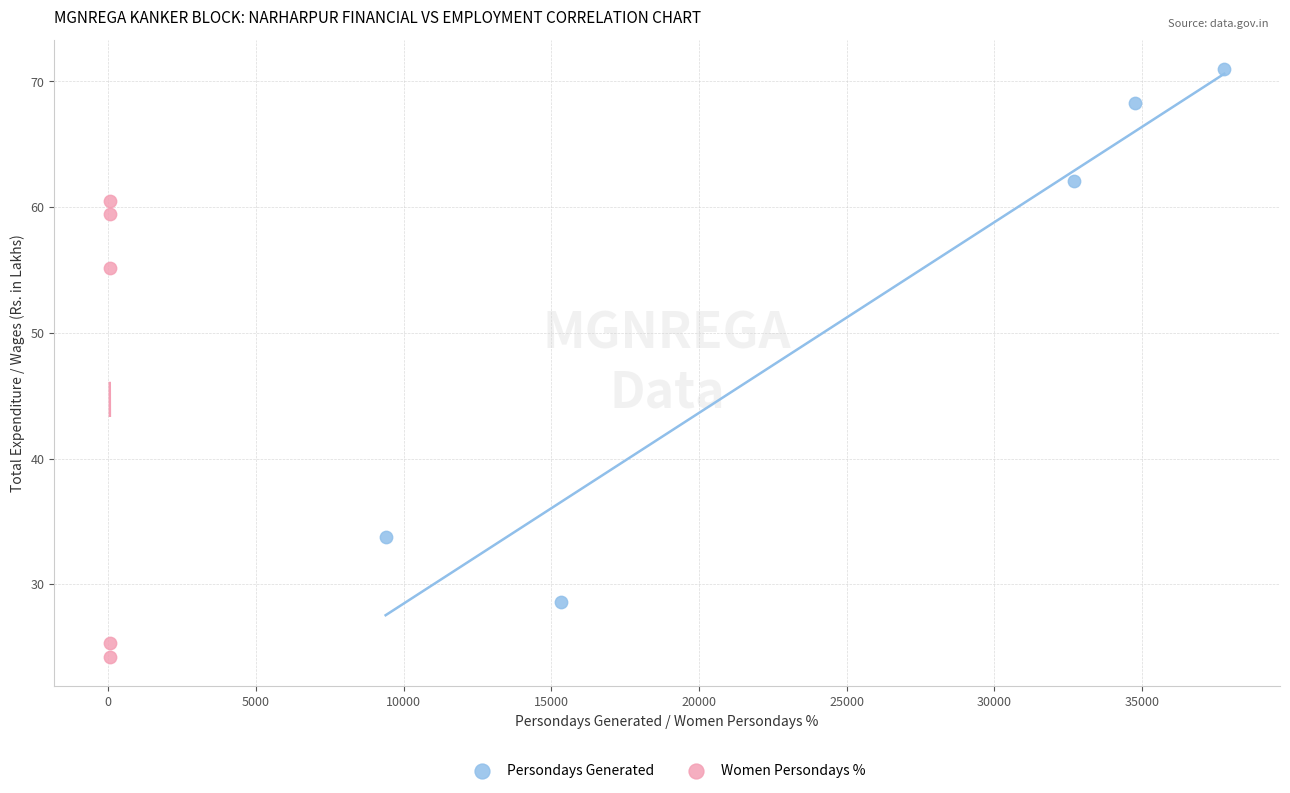

Which series has the widest spread of Y values?

Persondays Generated